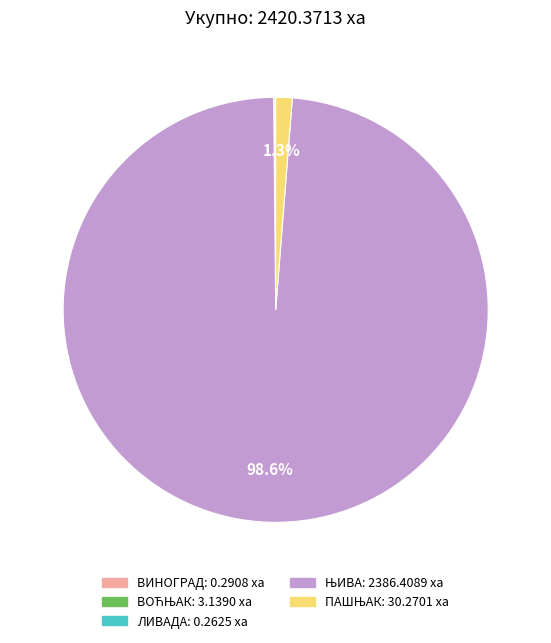

Is there any slice that represents more than half of the pie?

Yes